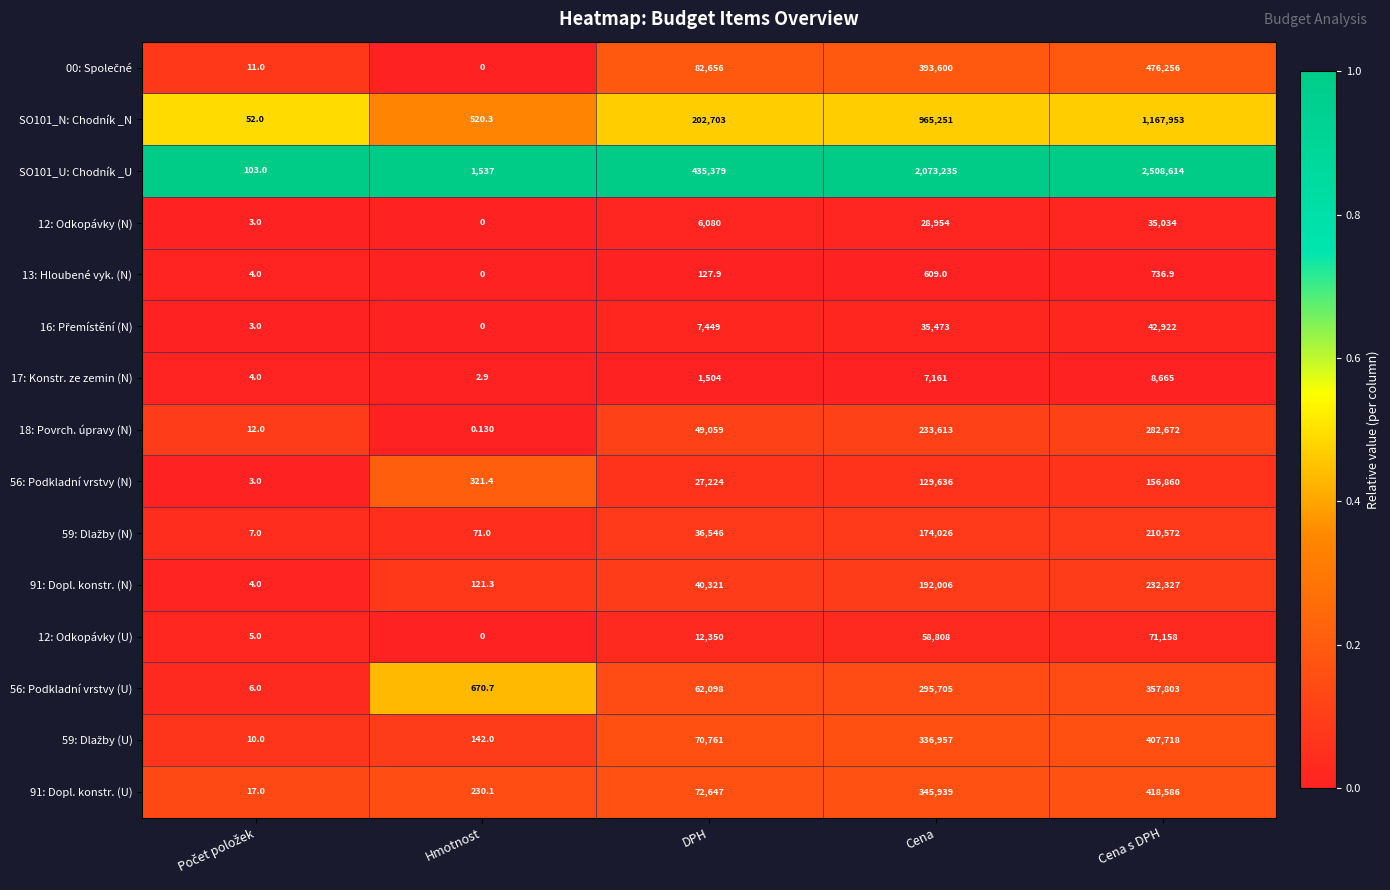

At which label is 12: Odkopávky (U) closest to 35579?

DPH